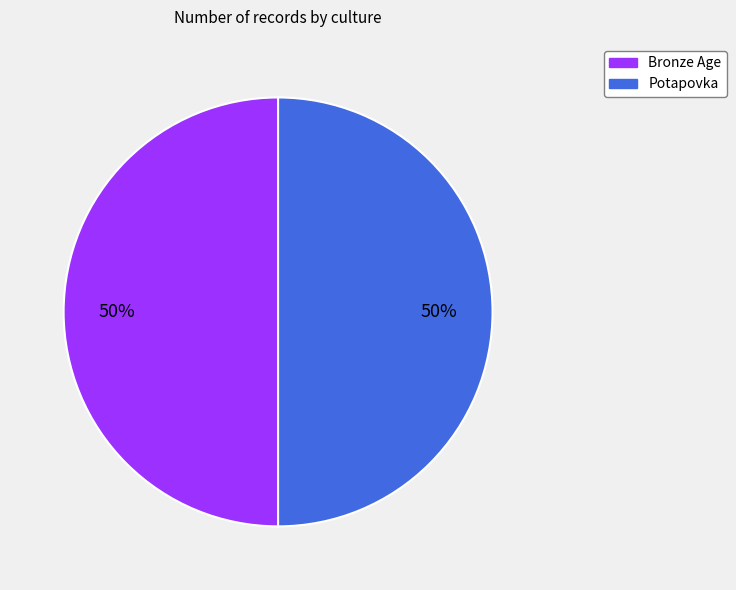

Combined, do Bronze Age and Potapovka account for over 50%?

Yes